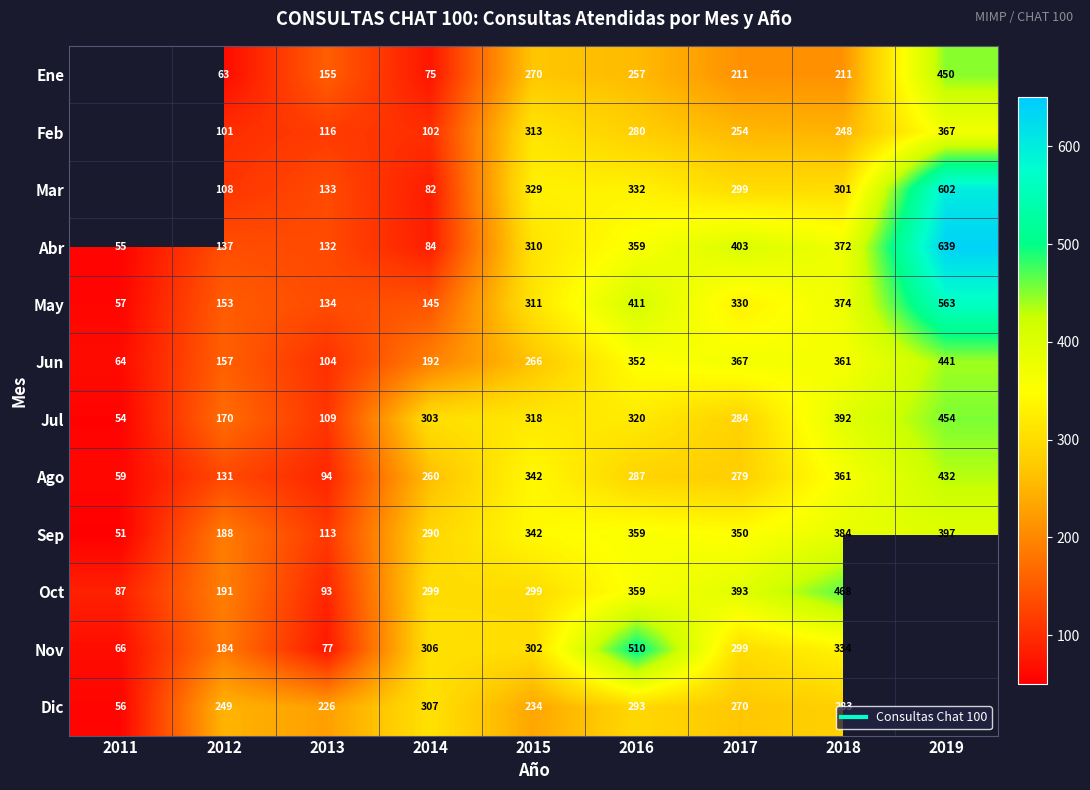

What value does the Sep series have at 2011, to the nearest 50?

50